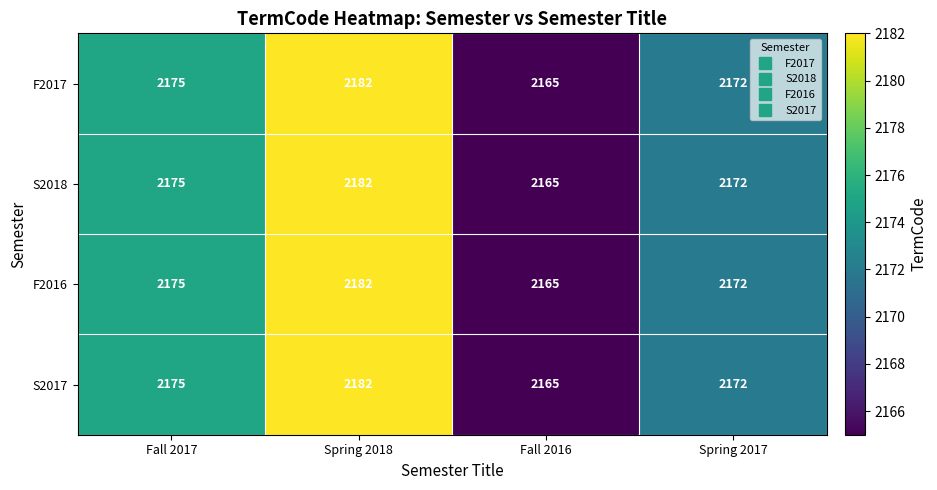

What is the minimum value shown in the chart?

2165